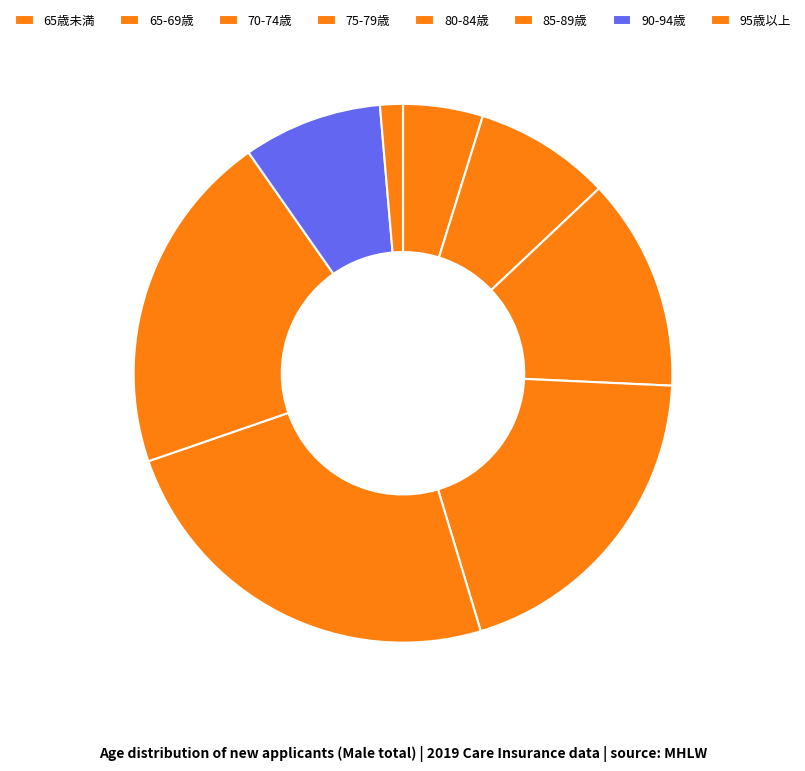

Count the number of slices in the pie.

8